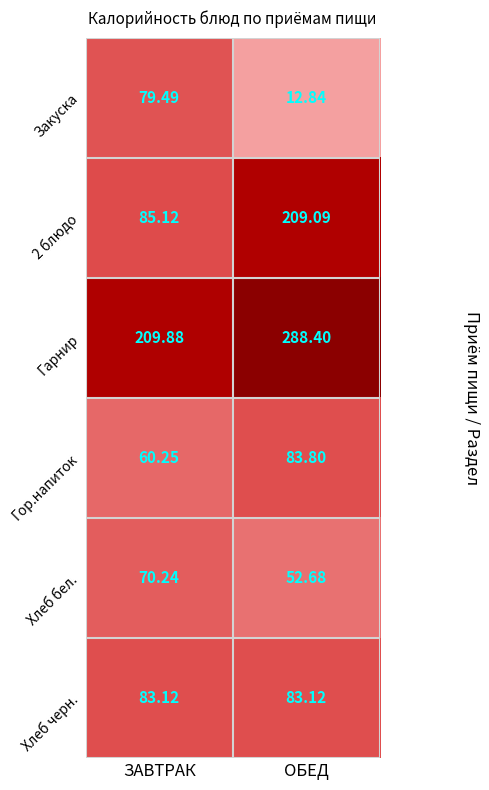

Where does the Гарнир series first go above 288?

ОБЕД